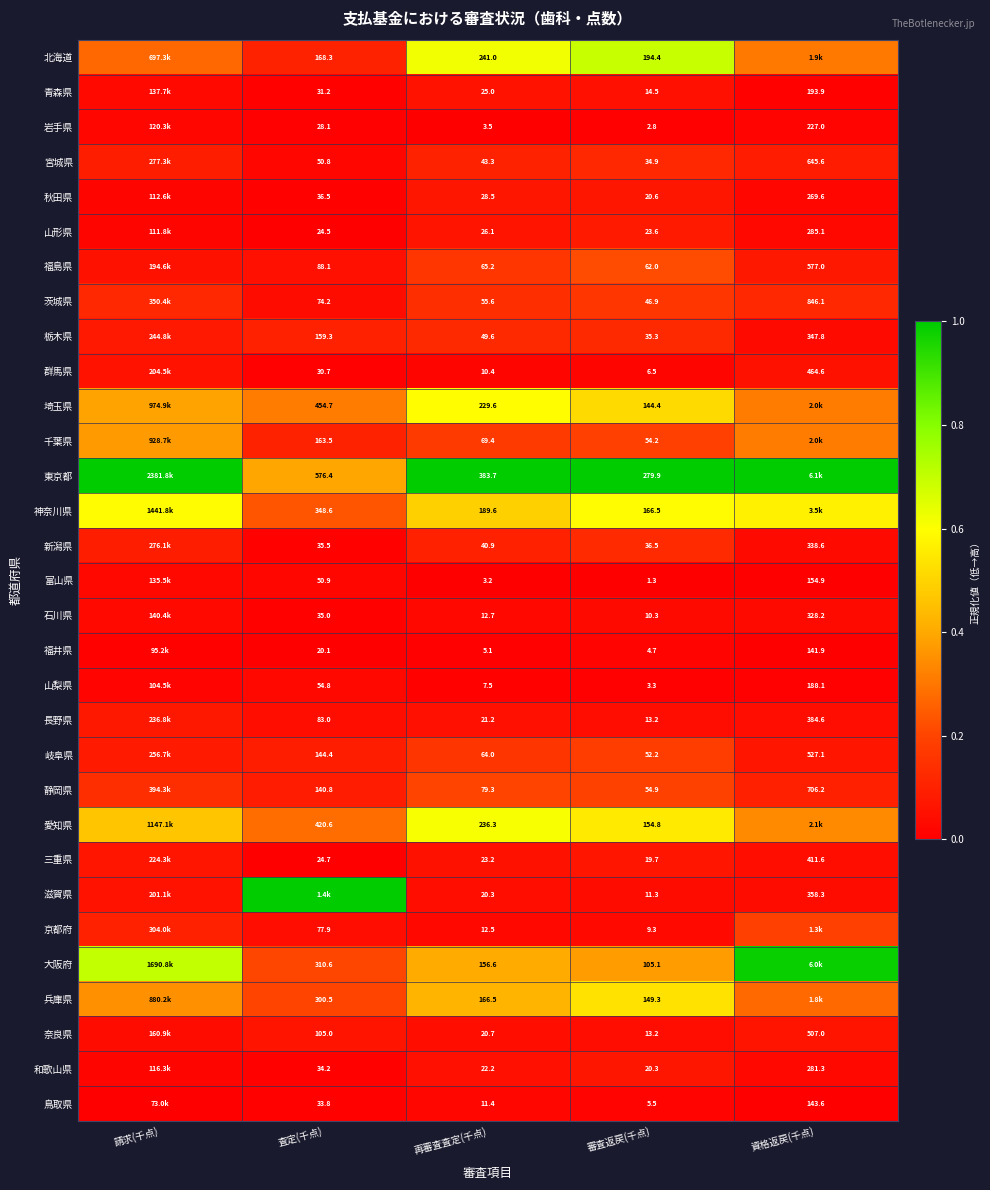

Rank the series at 再審査査定(千点) from lowest to highest value.

富山県, 岩手県, 福井県, 山梨県, 群馬県, 鳥取県, 京都府, 石川県, 滋賀県, 奈良県, 長野県, 和歌山県, 三重県, 青森県, 山形県, 秋田県, 新潟県, 宮城県, 栃木県, 茨城県, 岐阜県, 福島県, 千葉県, 静岡県, 大阪府, 兵庫県, 神奈川県, 埼玉県, 愛知県, 北海道, 東京都